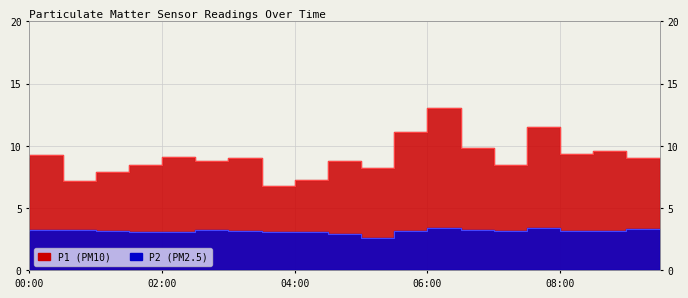

Rank the series by their maximum value, from highest to lowest.

P1, P2